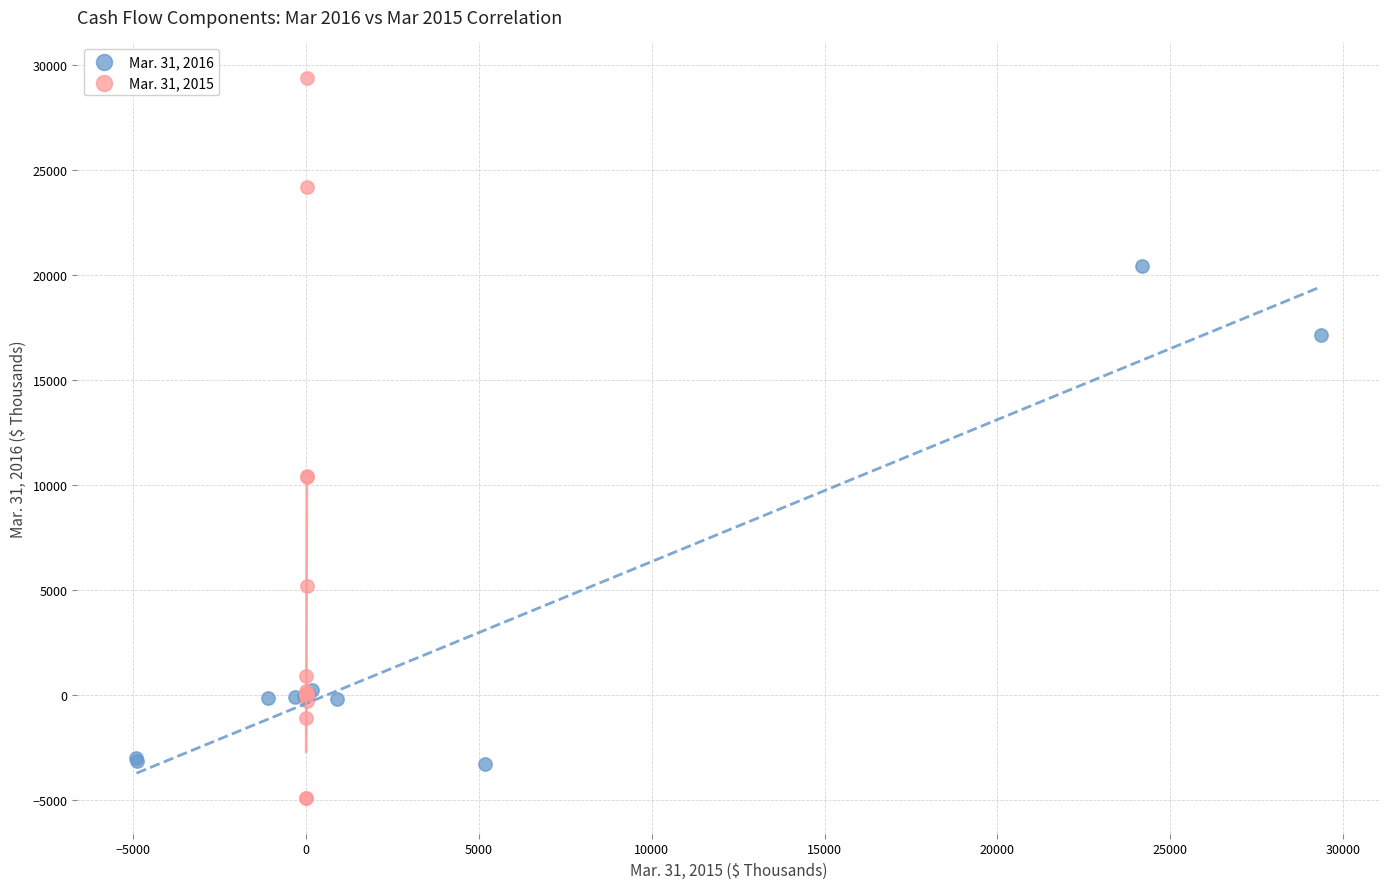

Which series has the largest Y range (max minus min)?

Mar. 31, 2015